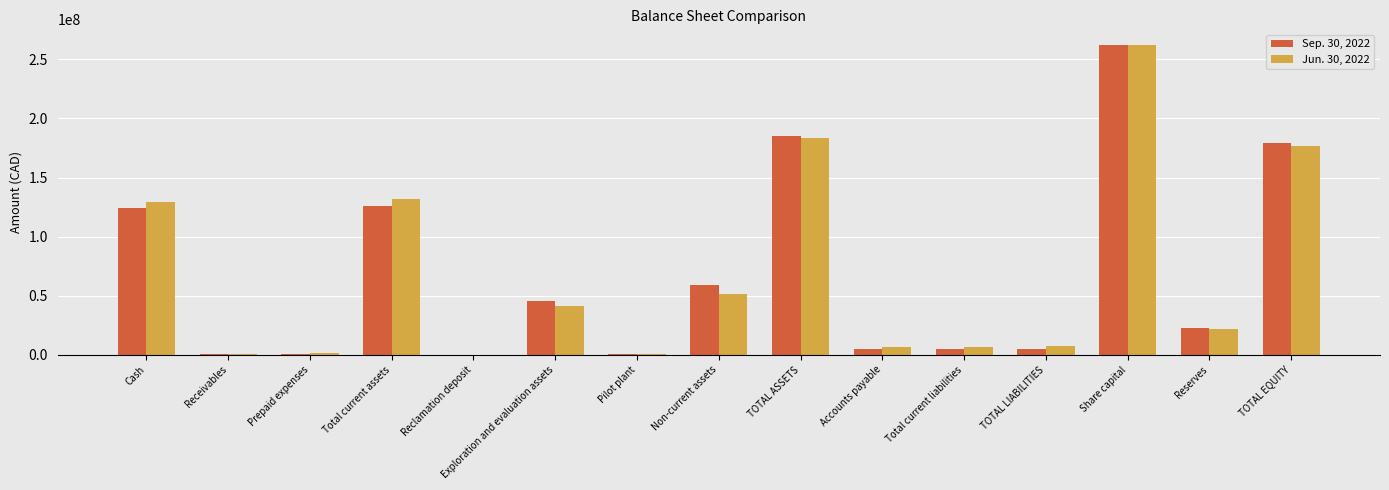

At which label does Jun. 30, 2022 reach its peak?

Share capital